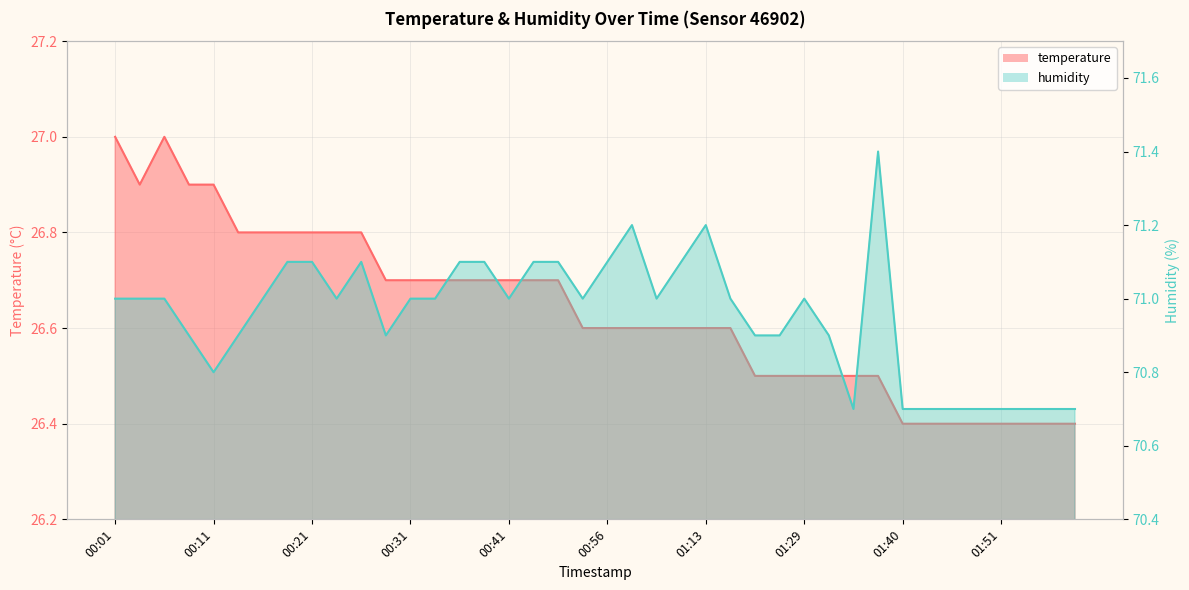

Which label corresponds to the largest value in the chart?

01:38